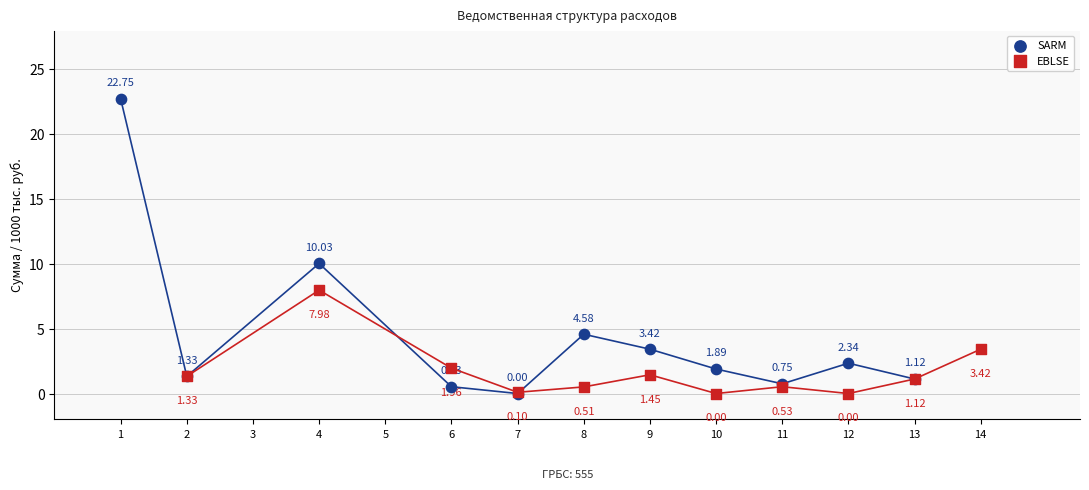

What are all the series names shown in the legend?

SARM, EBLSE